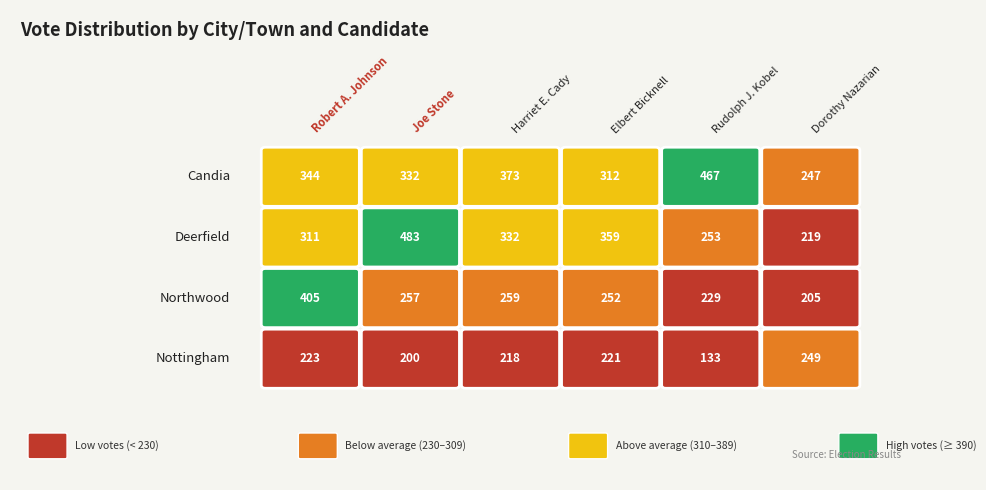

Is it true that Candia equals 344 at 0?

True